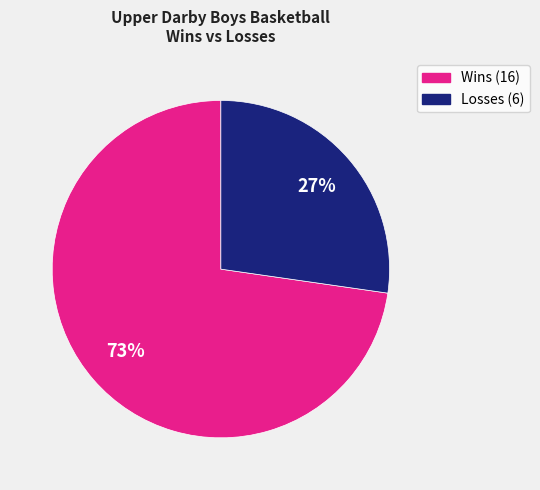

To the nearest percent, what is the average slice percentage?

50%